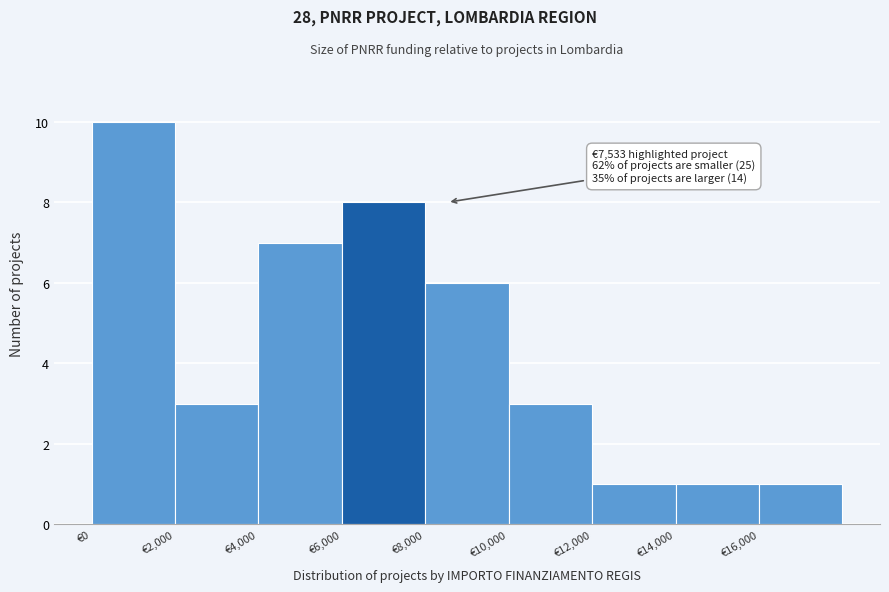

Which range on the x-axis has the tallest bar?

0 to 2000